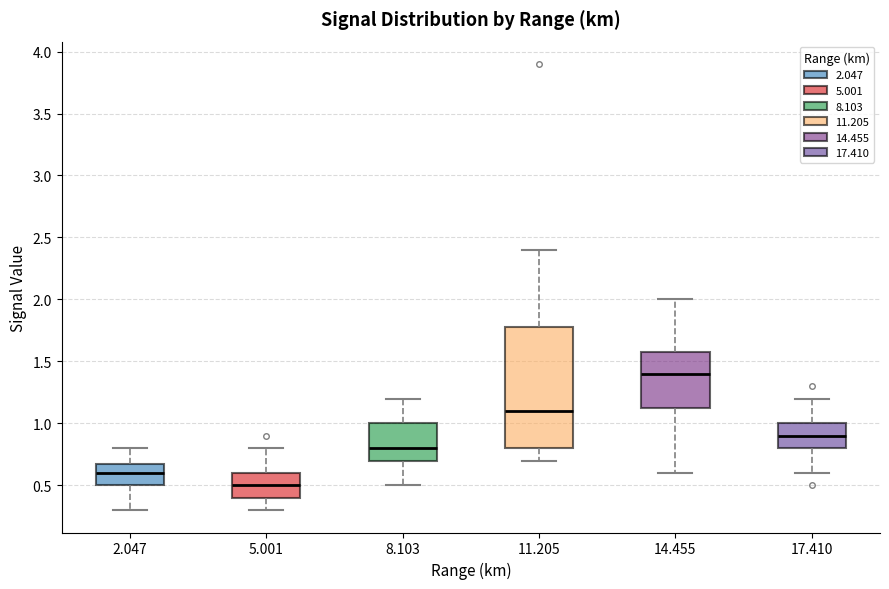

Reading left to right, transcribe this box plot: for each box, give where its median line is, the range the box spans, and where its two whiskers end, as read against the y-axis. The values are not printed on the chart, so give them approximately, as read against the axis.

2.047: median 0.60, box 0.50 to 0.70, whiskers 0.30 to 0.80
5.001: median 0.50, box 0.40 to 0.60, whiskers 0.30 to 0.80
8.103: median 0.80, box 0.70 to 1.00, whiskers 0.50 to 1.20
11.205: median 1.10, box 0.80 to 1.80, whiskers 0.70 to 2.40
14.455: median 1.40, box 1.15 to 1.60, whiskers 0.60 to 2.00
17.410: median 0.90, box 0.80 to 1.00, whiskers 0.60 to 1.20